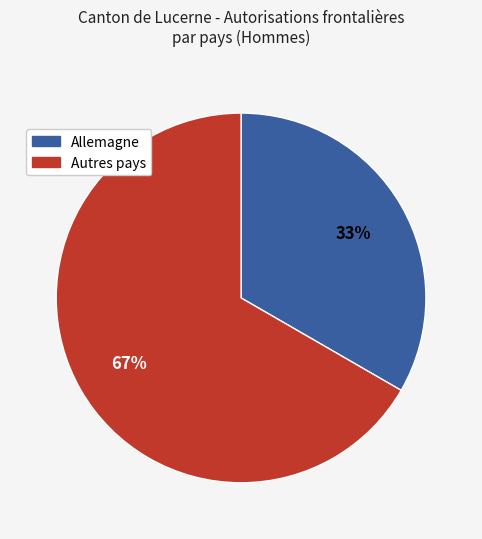

Does any single category account for the majority?

Yes